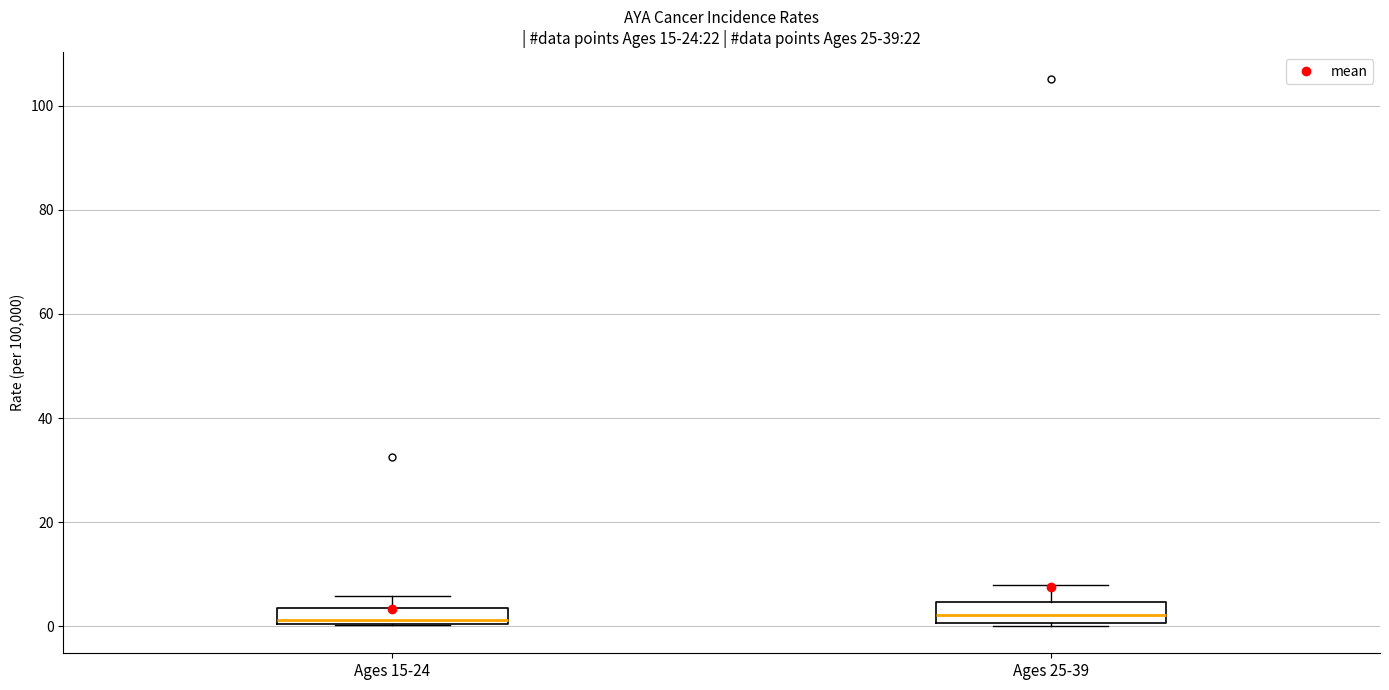

Where does the upper whisker of the box for Ages 25-39 end on the y-axis? The values are not printed on the chart, so give them approximately, as read against the axis.

8